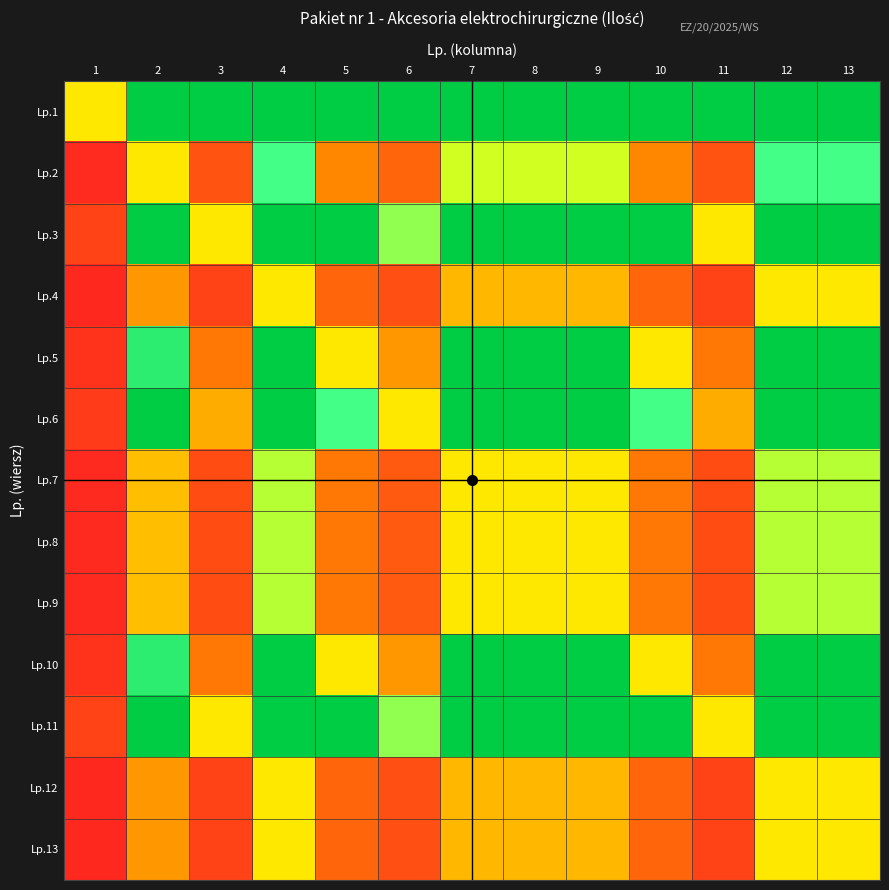

Which series has the largest total across all categories?

Lp.1